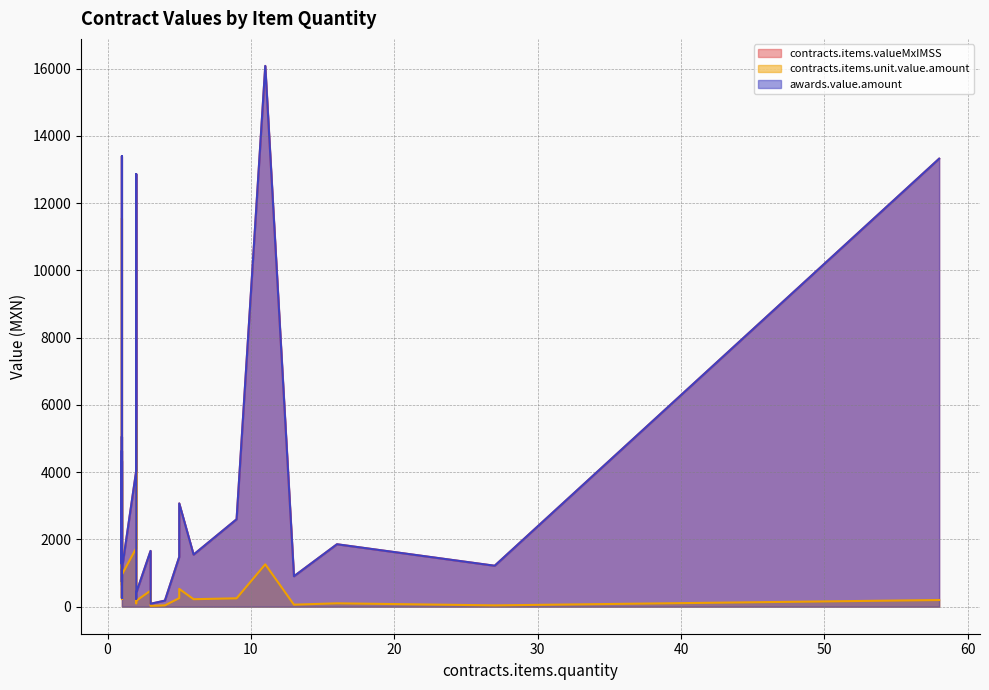

How many interior local peaks does the awards.value.amount series have?

11